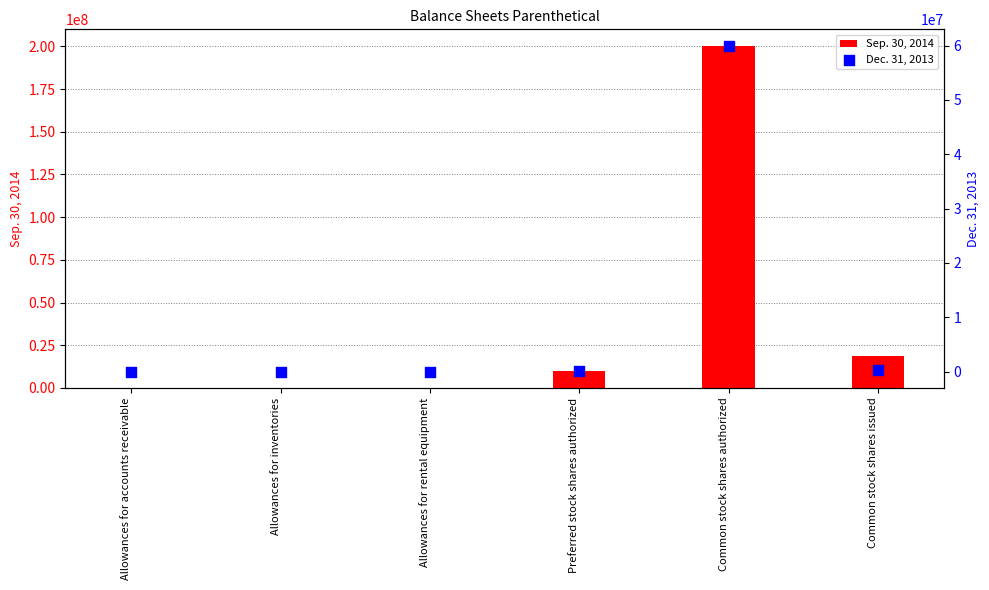

Which series has the widest spread of Y values?

Sep. 30, 2014